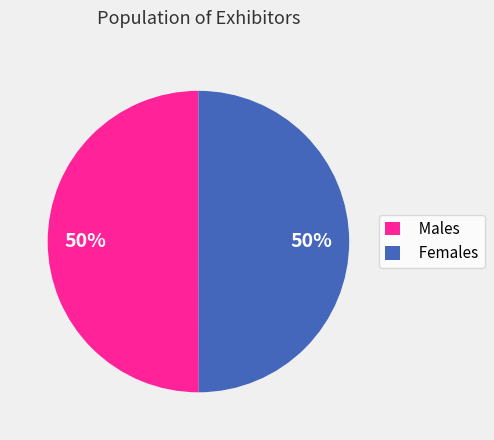

To the nearest percent, what portion does Females represent?

50%